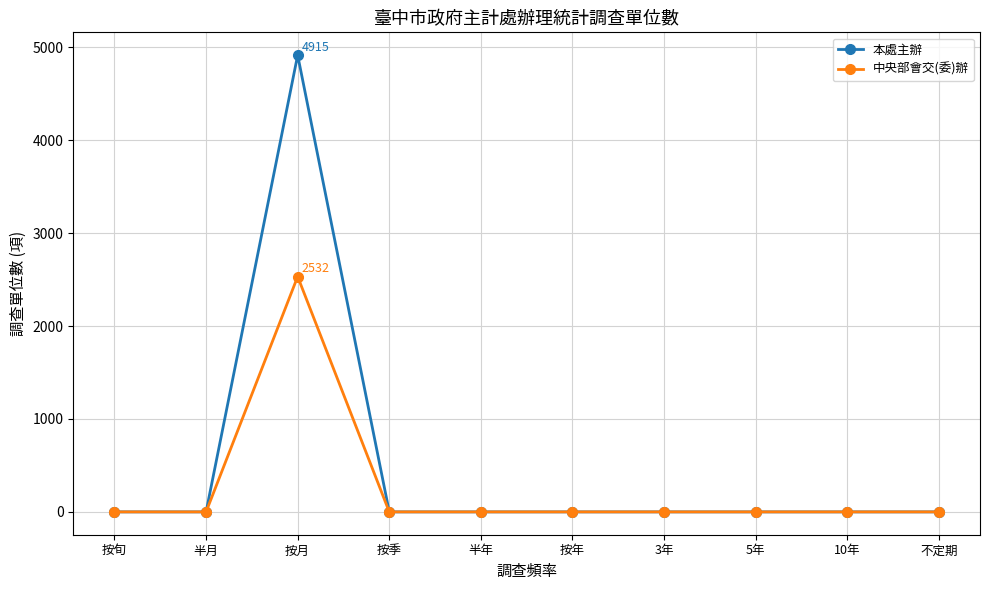

What position from the left is 10年?

9